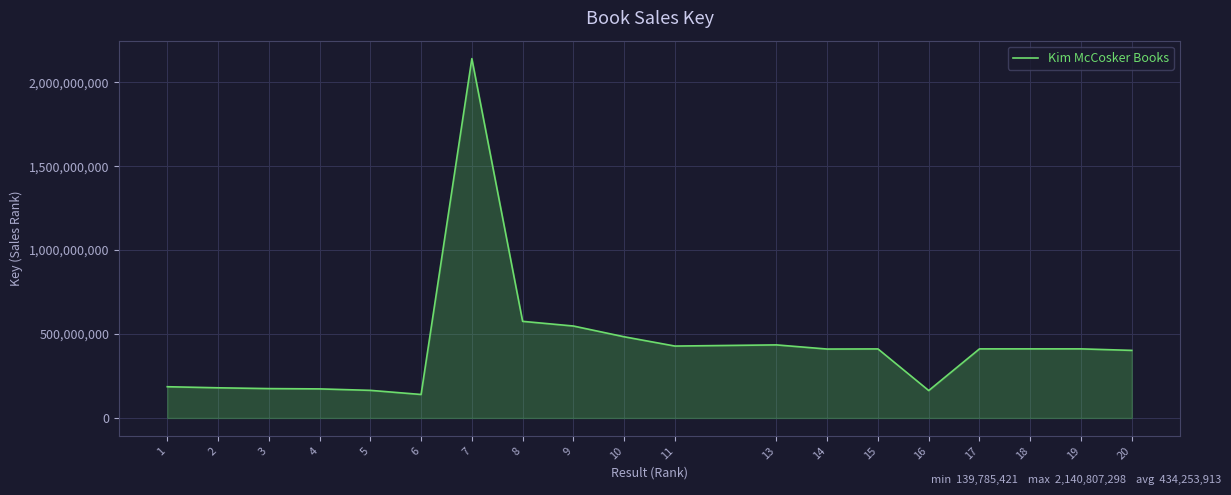

Where is the data nearest to the value 1140296359?

8